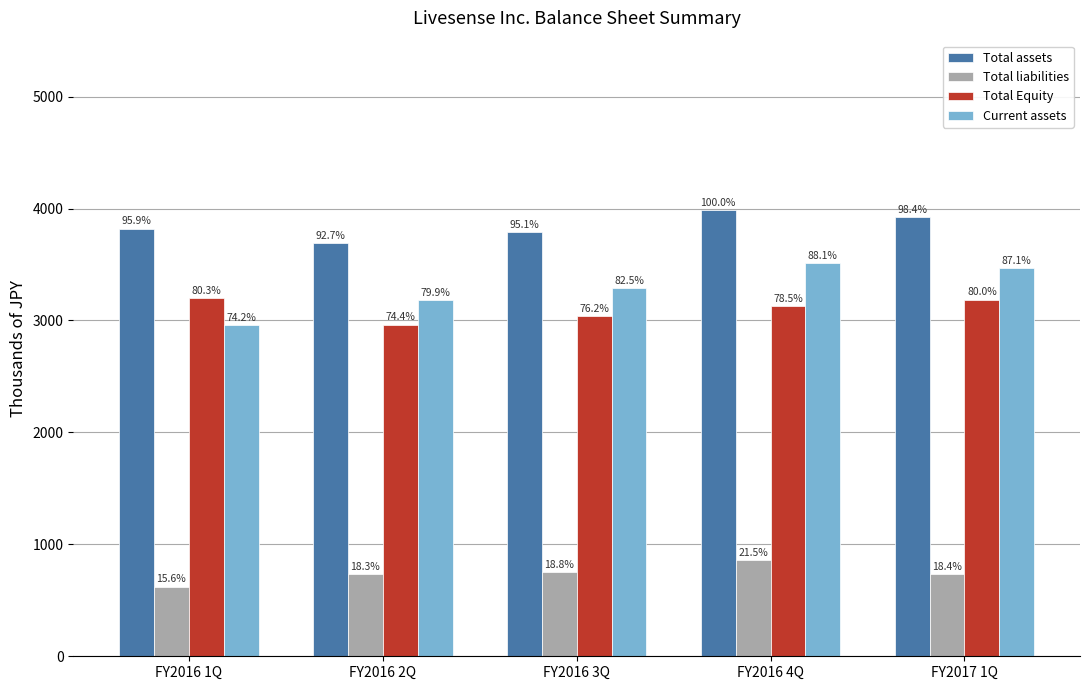

What is the highest value of the Current assets series?

3511.6